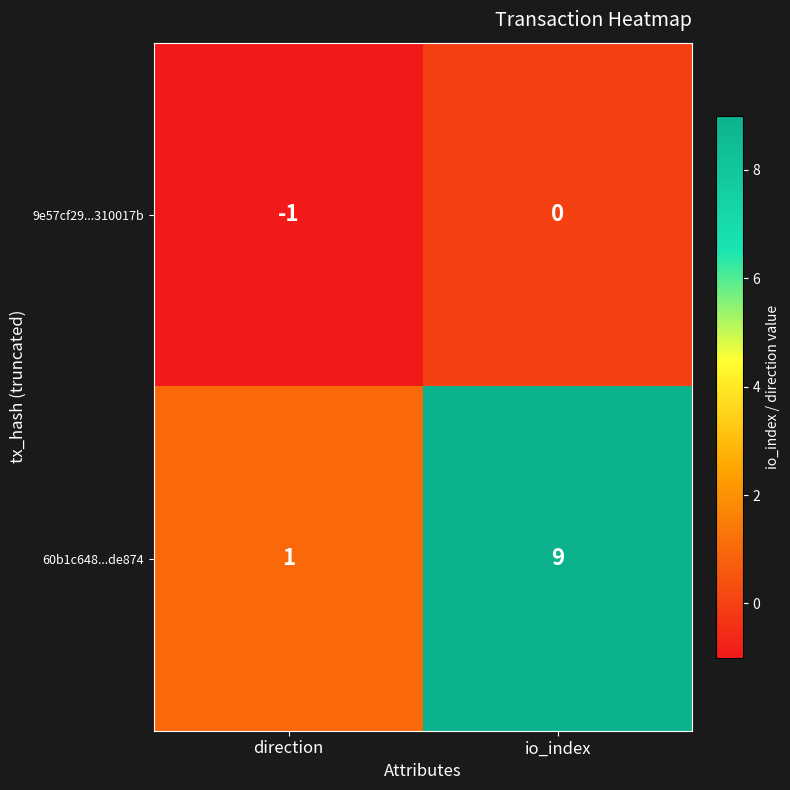

Which series has the widest spread of values?

60b1c648...de874